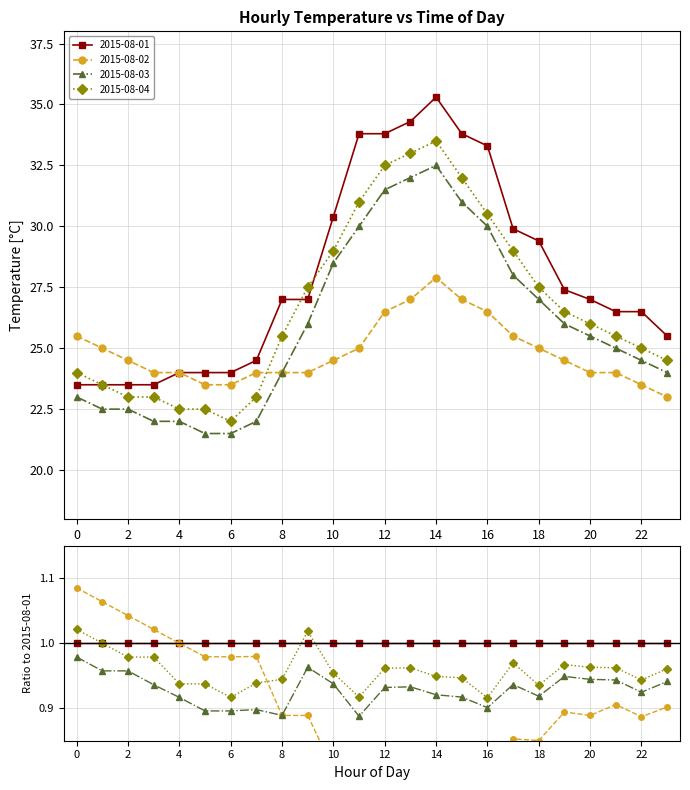

True or false: 2015-08-04 and 2015-08-03 cross at least once.

False